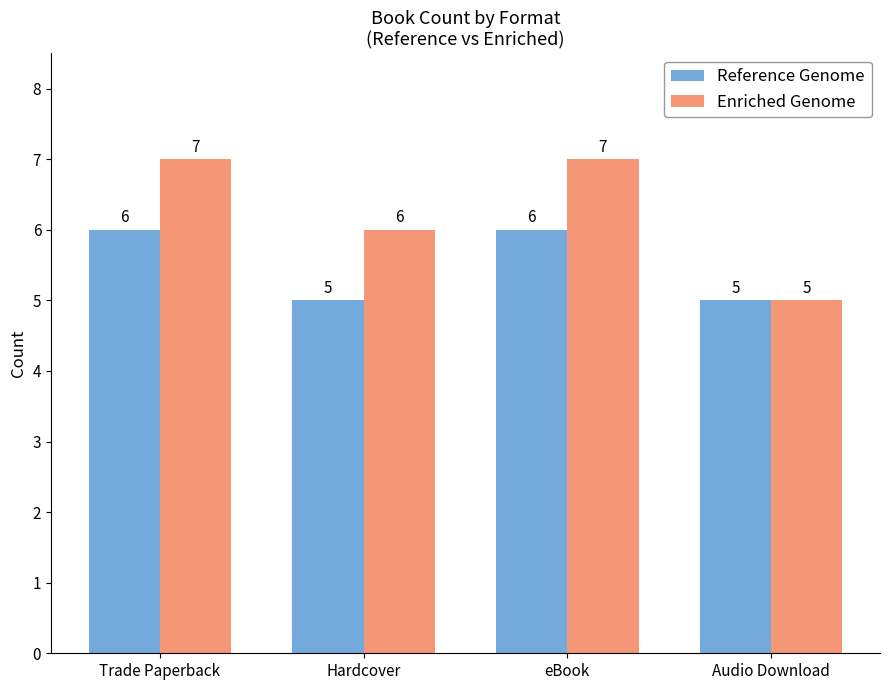

Which series has the largest total across all categories?

Enriched Genome